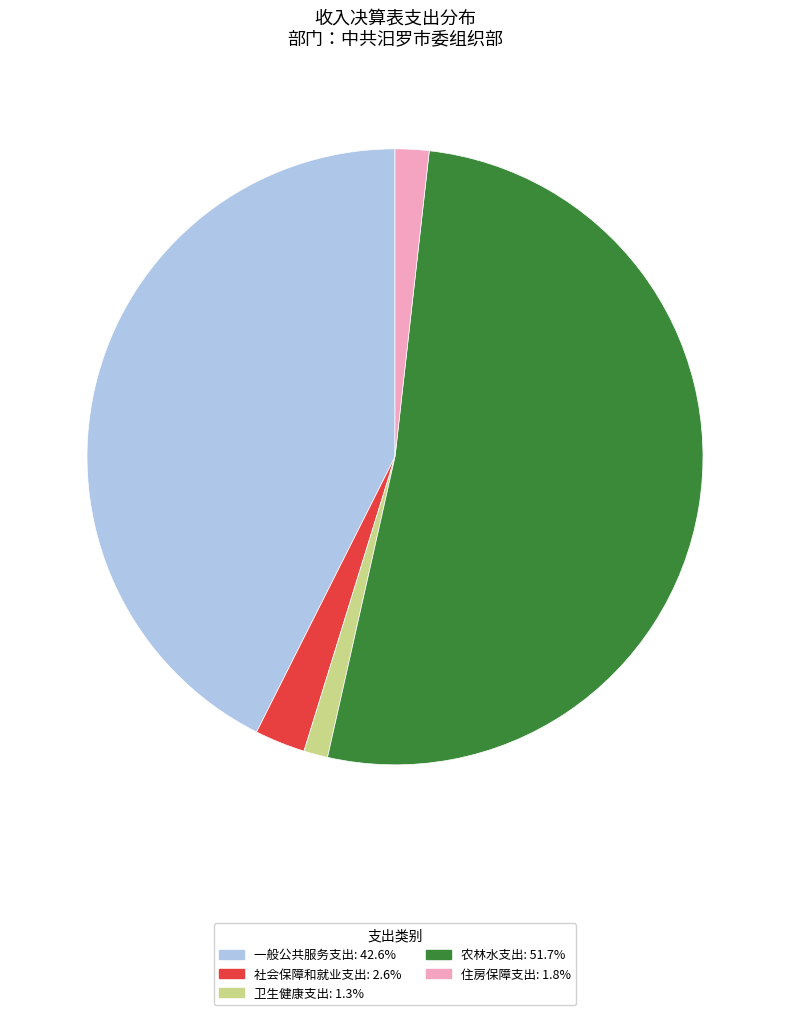

How many slices are in this pie chart?

5